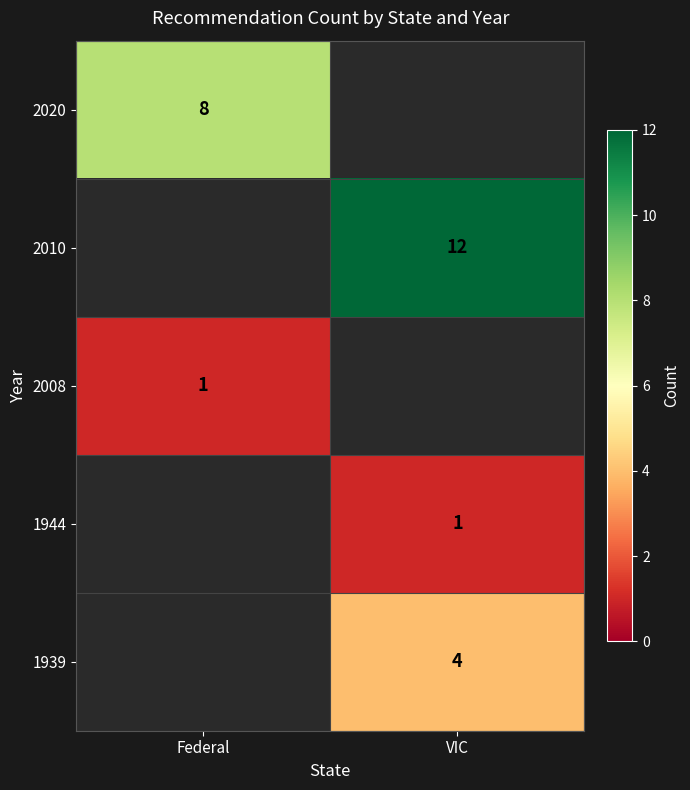

The 2008 series shows 1 at Federal. True or false?

True